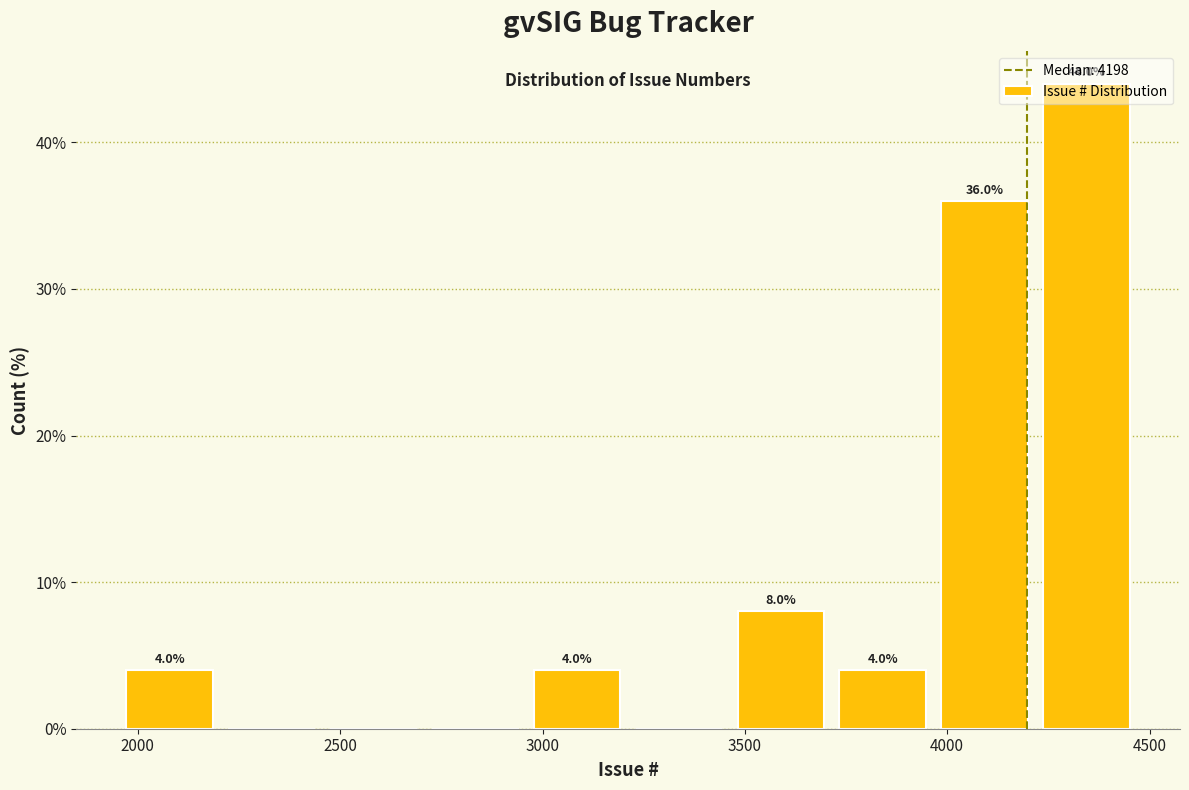

Which range on the x-axis has the tallest bar?

4200 to 4450